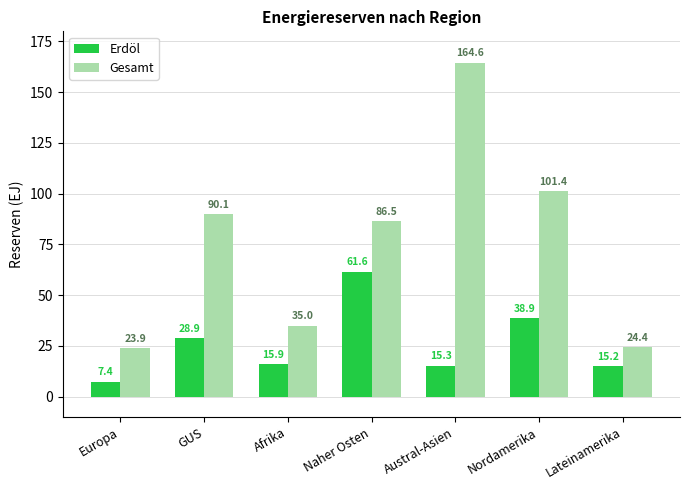

How many groups of bars are there?

7